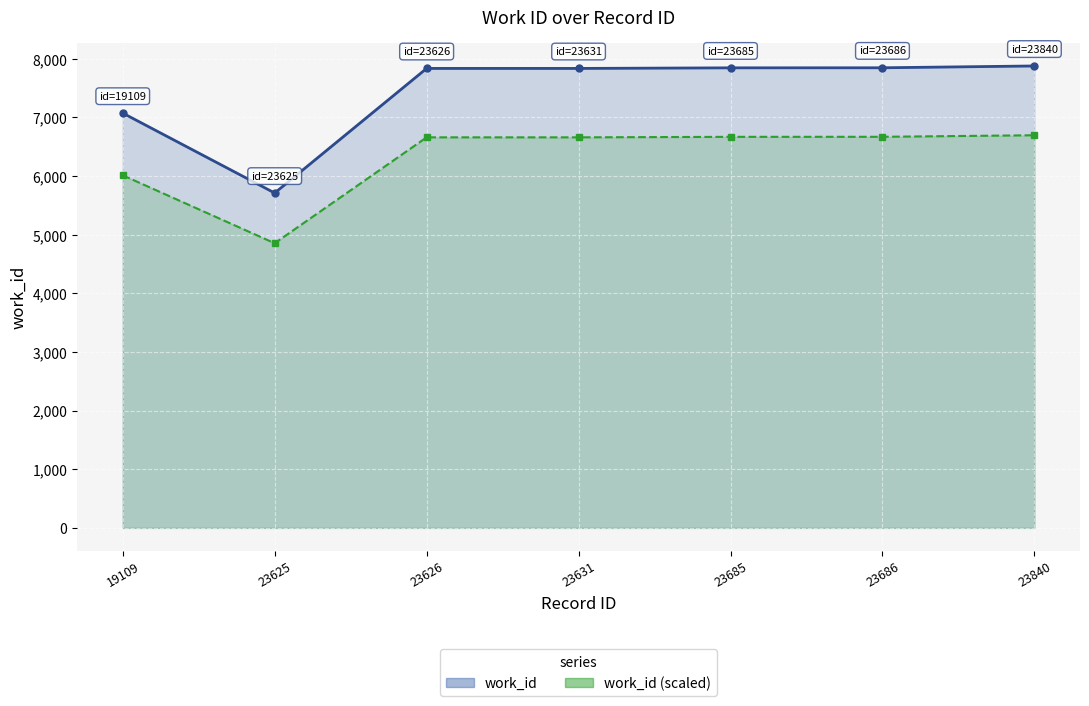

Which series has the largest range (max minus min)?

work_id